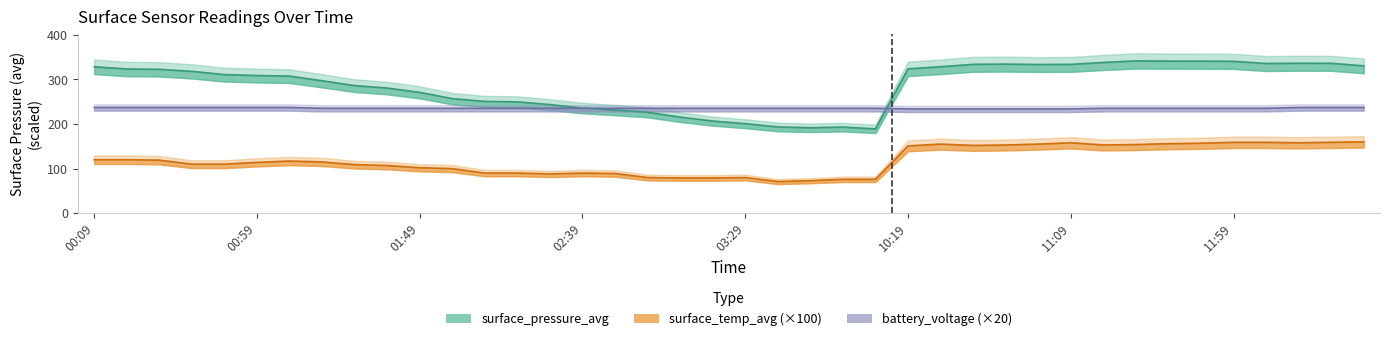

What is the label of the 19th point from the right?

03:39